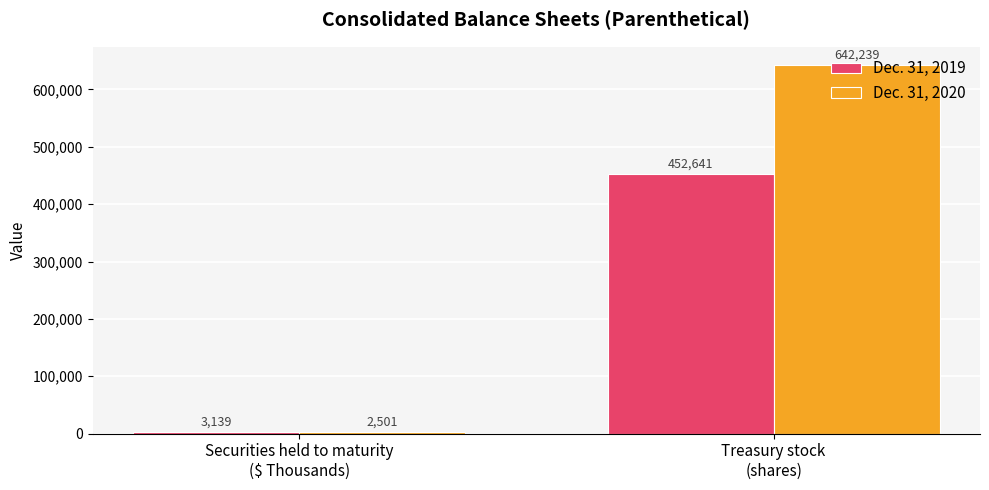

List the series in order of their peak value, highest first.

Dec. 31, 2020, Dec. 31, 2019